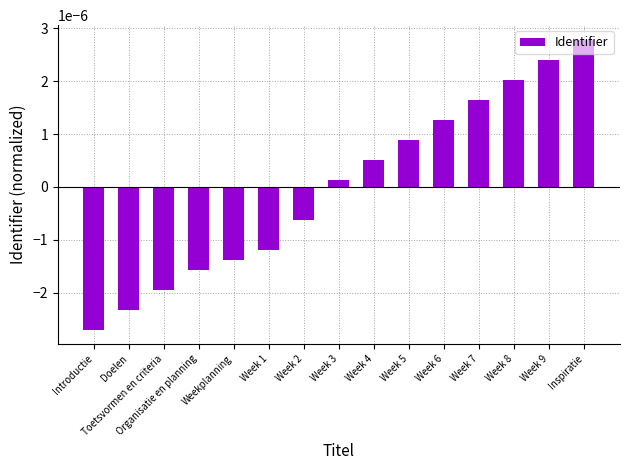

Are the bars horizontal?

No